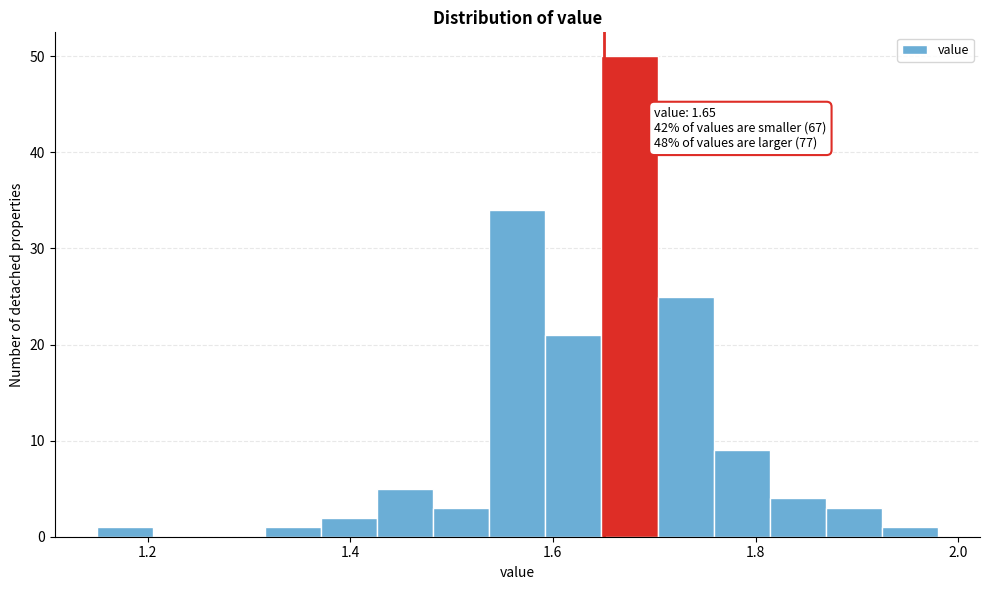

Read against the x-axis, roughly where is the centre of the tallest bar?

1.68